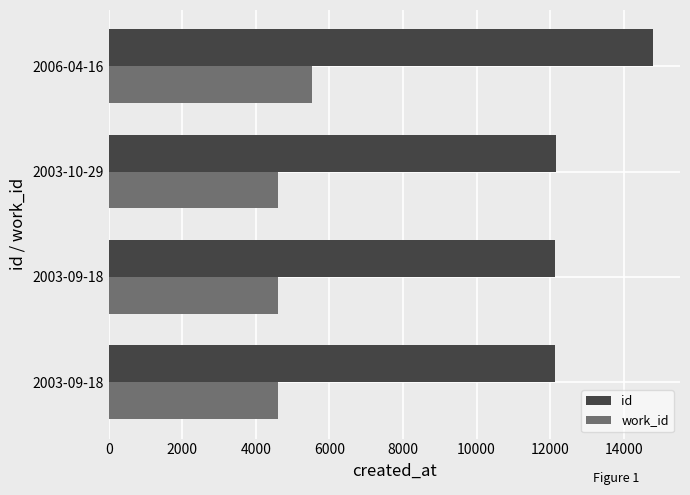

What are all the series names shown in the legend?

id, work_id